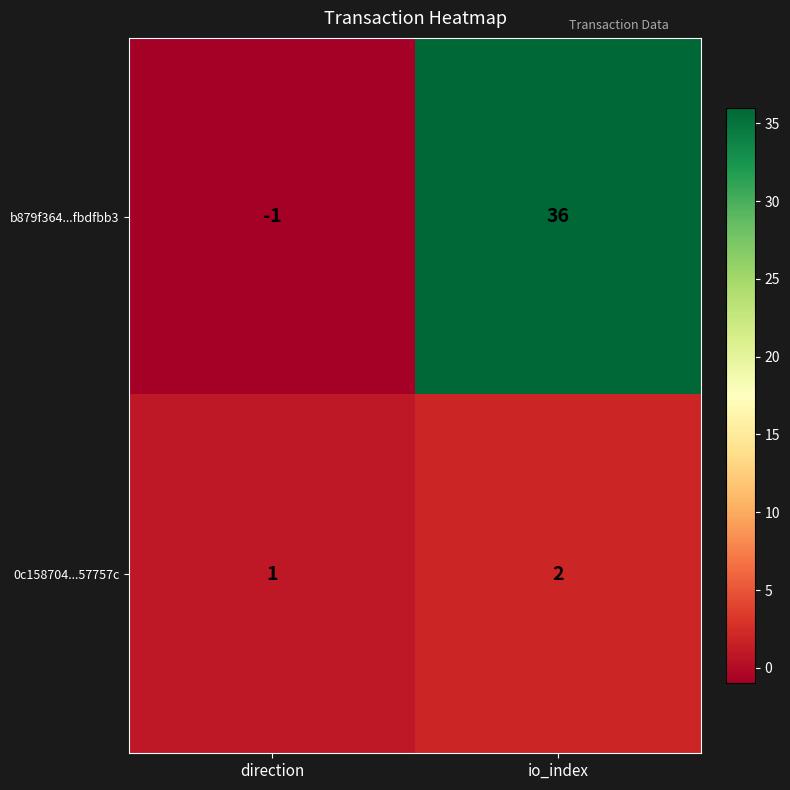

What is the maximum value for b879f364...fbdfbb3?

36